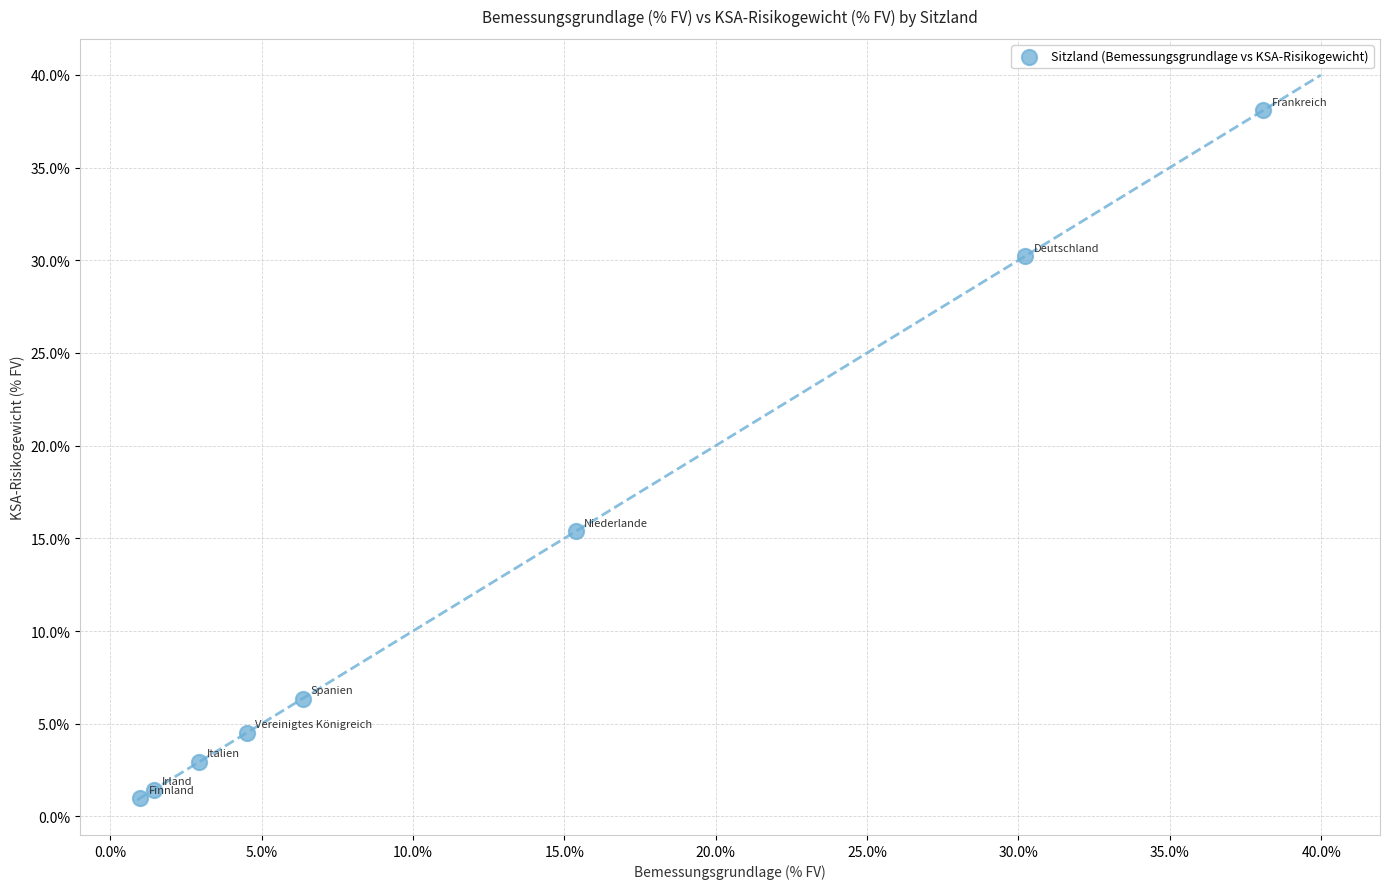

What Y value in the scatter plot is closest to 19?

15.4